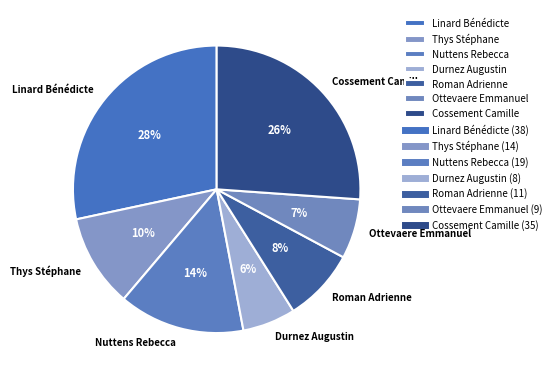

Which slice is the smallest?

Durnez Augustin